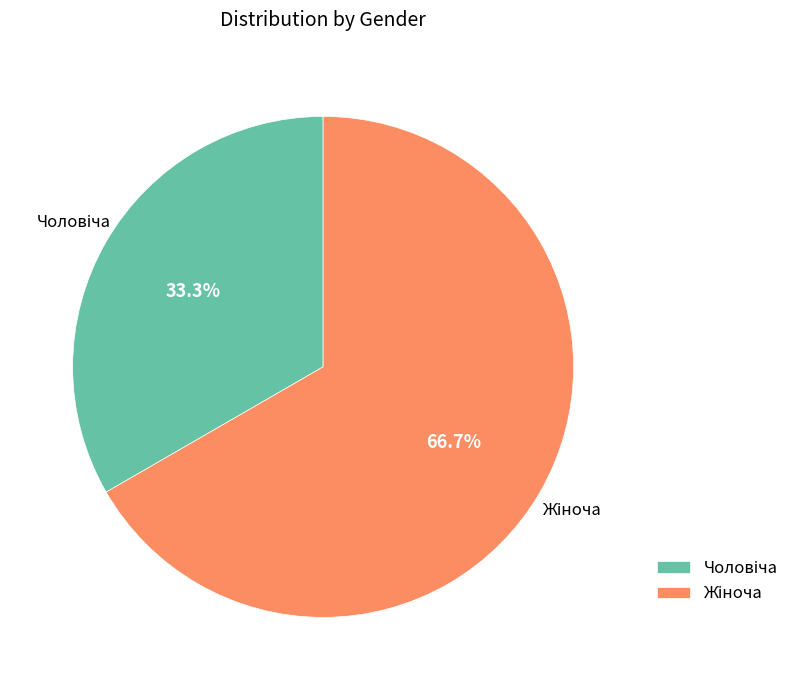

Is there any slice that represents more than half of the pie?

Yes